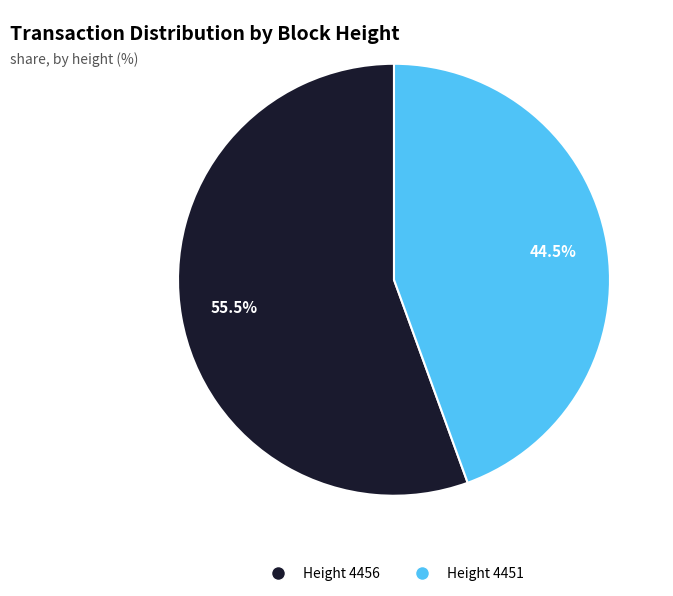

What is the total percentage of Height 4456 and Height 4451?

100.0%